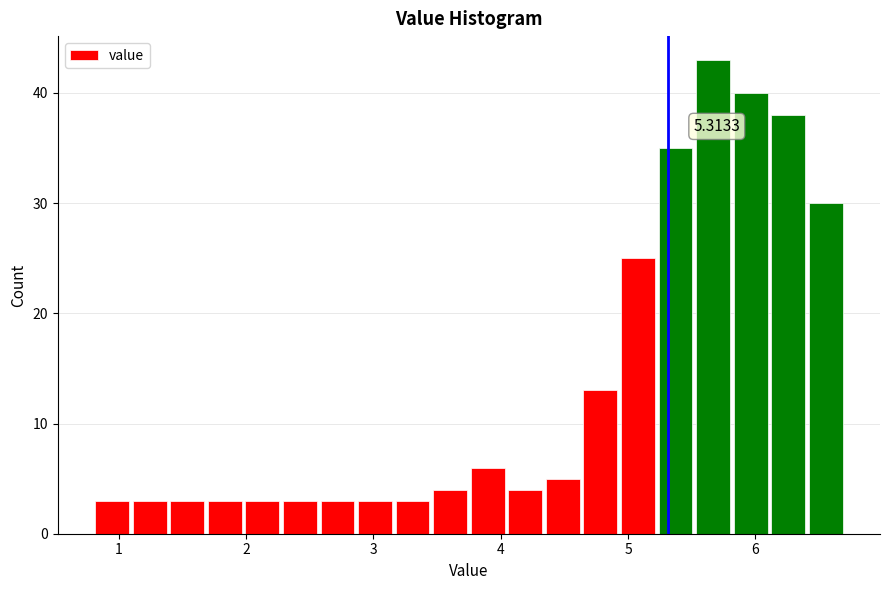

Read against the x-axis, roughly where is the centre of the tallest bar?

5.7